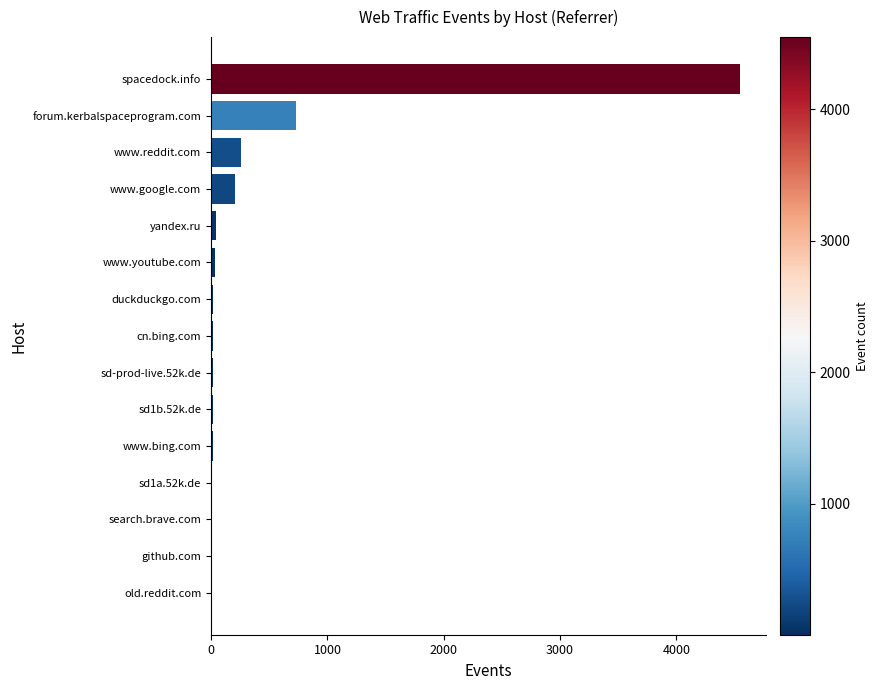

Are the bars grouped side by side (vs. stacked)?

No